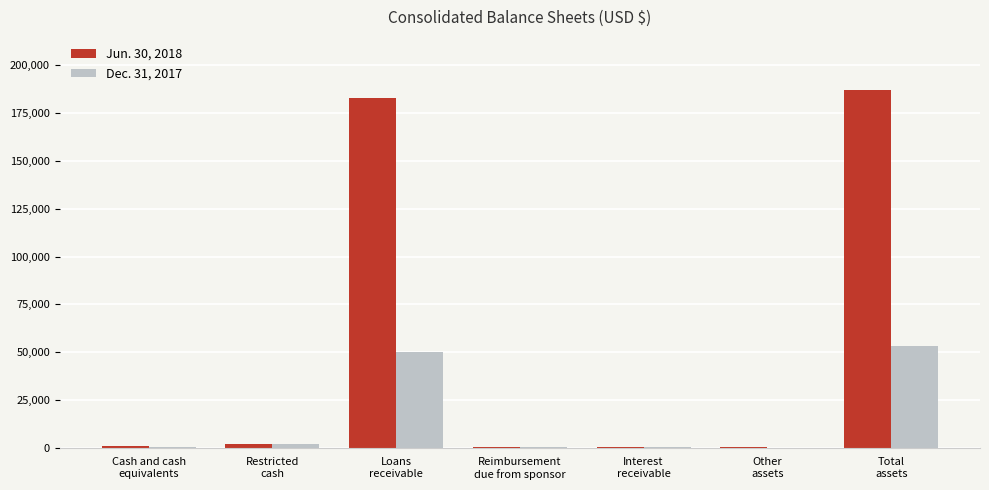

Which series has the largest total across all categories?

Jun. 30, 2018